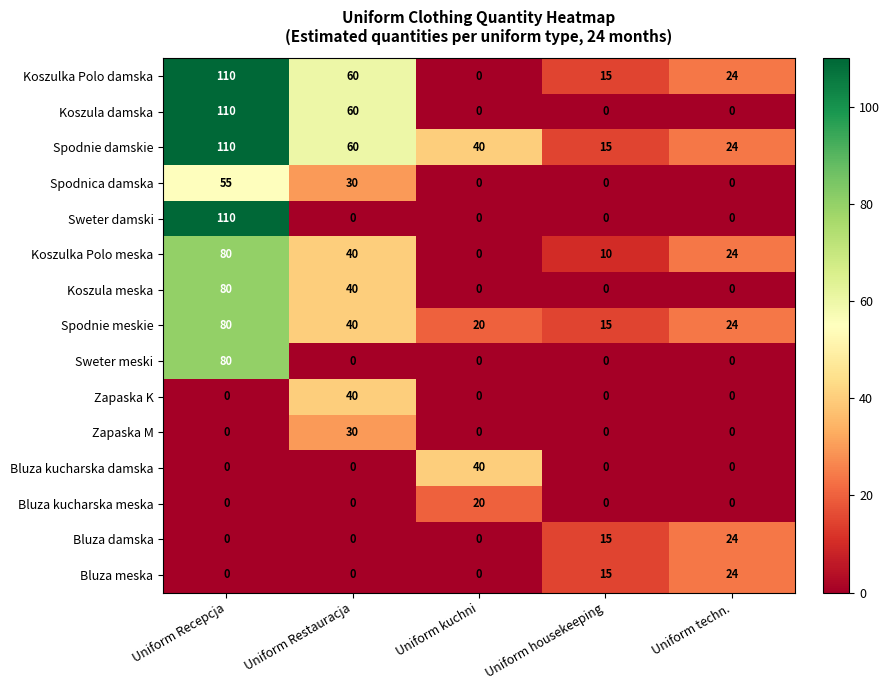

At which label does Zapaska K reach its peak?

Uniform Restauracja